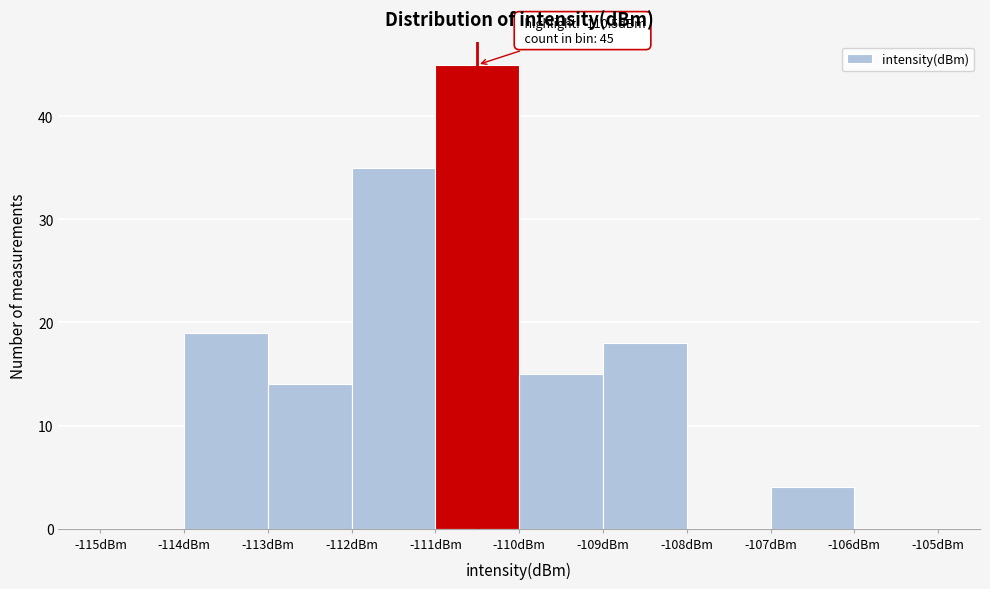

Which range on the x-axis has the tallest bar?

-111 to -110